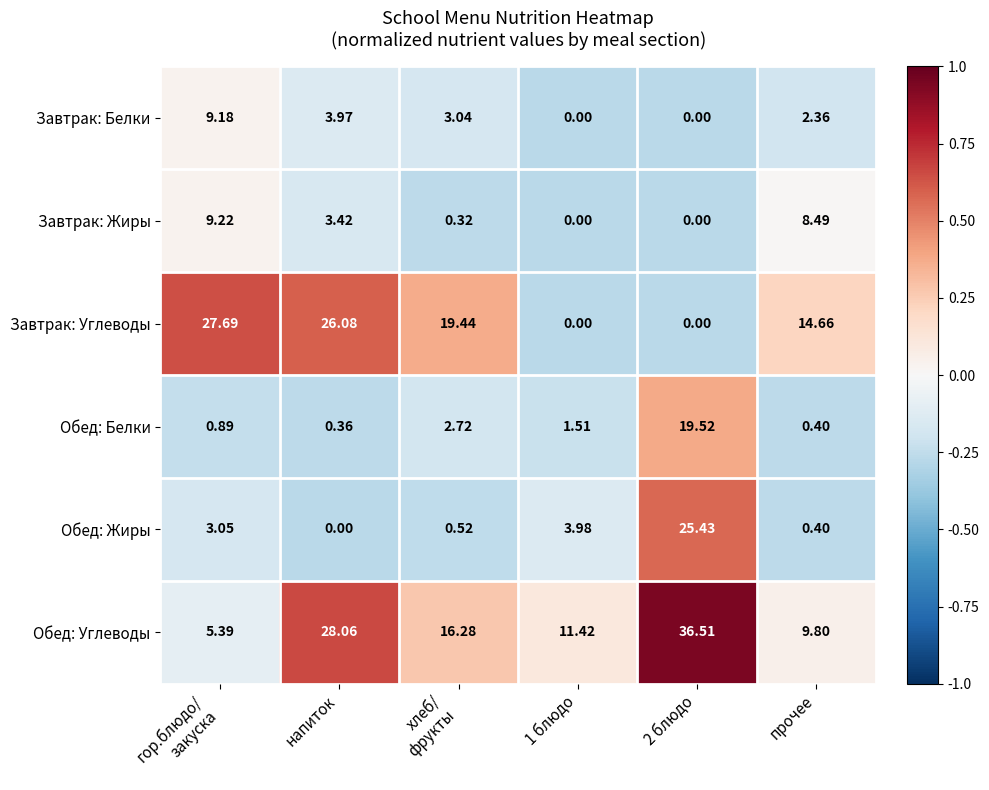

Where does the Обед: Углеводы series first go above 16?

напиток